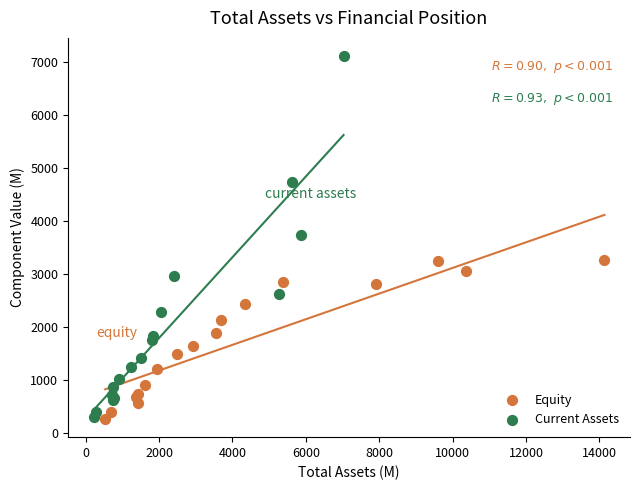

Which series contains the highest Y value?

Current Assets